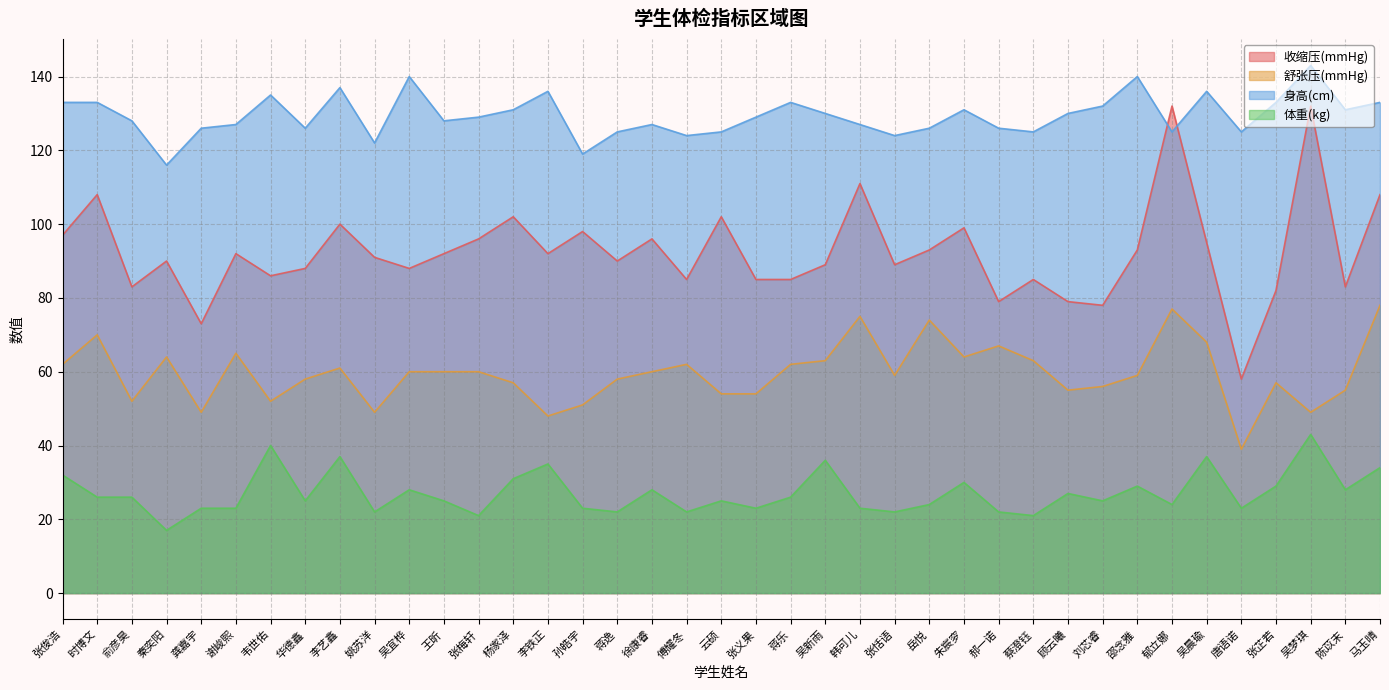

What is the label of the 11th point from the right?

蔡澄钰